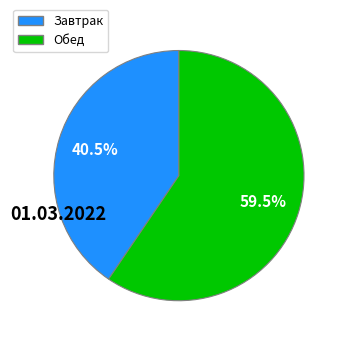

Does any single category account for the majority?

Yes